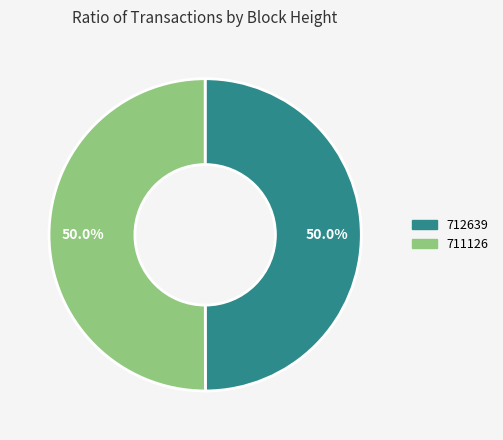

Approximately how many times larger is the value at 712639 compared to 711126?

1.0